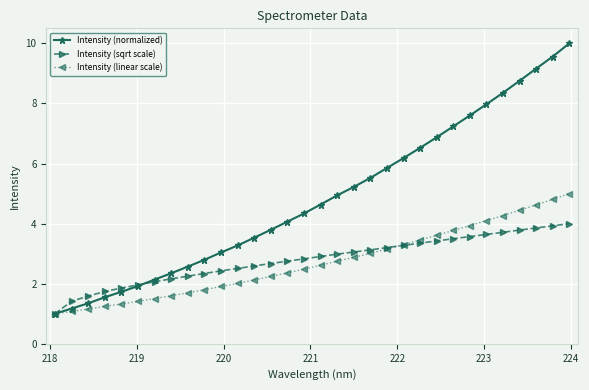

At how many categories does at least one series exceed 6?

11